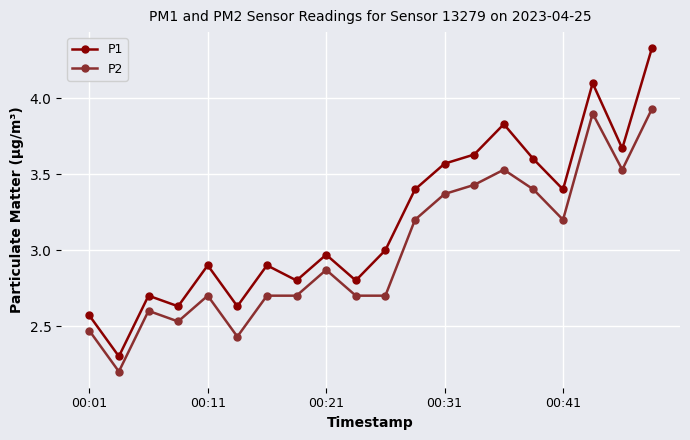

Count the number of categories in the chart.

20